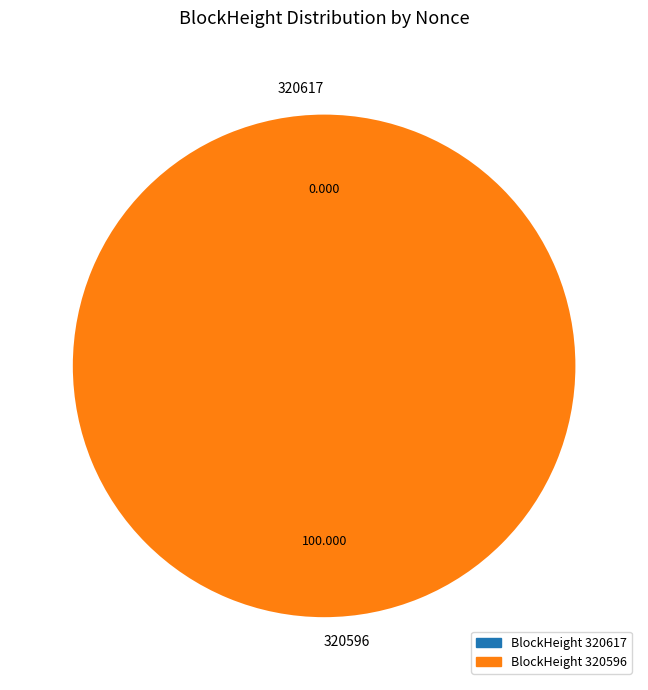

What percentage is the 320596 slice, to the nearest percent?

100%